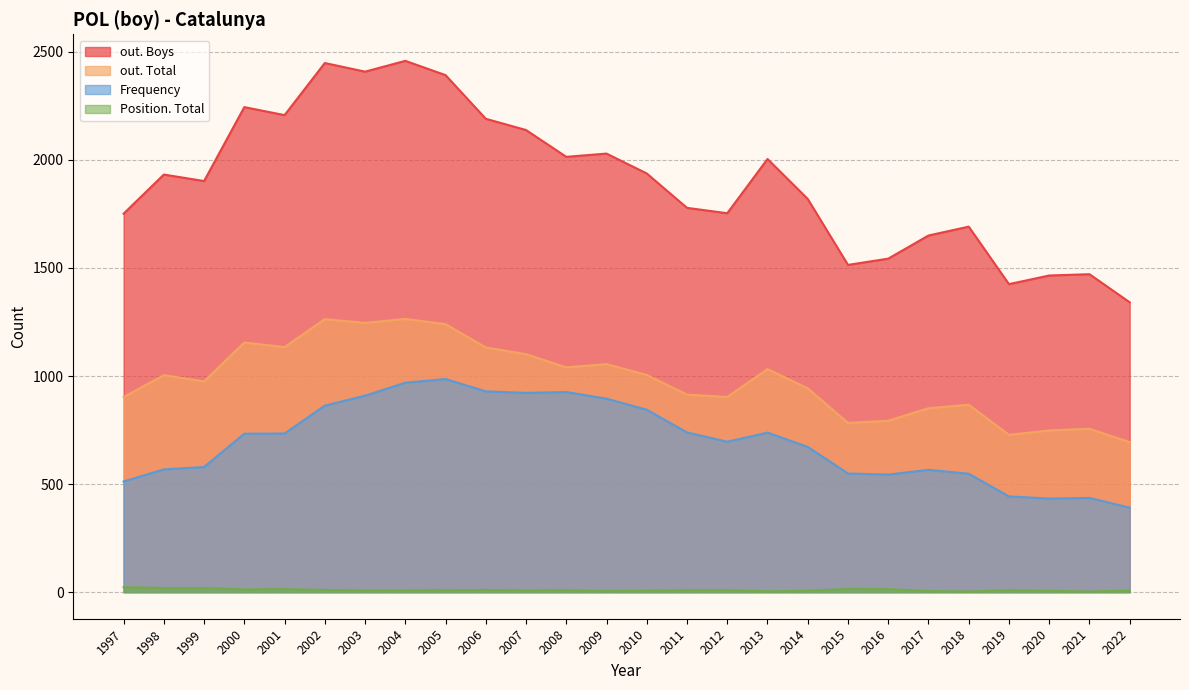

True or false: out. Boys and out. Total intersect in this chart.

False